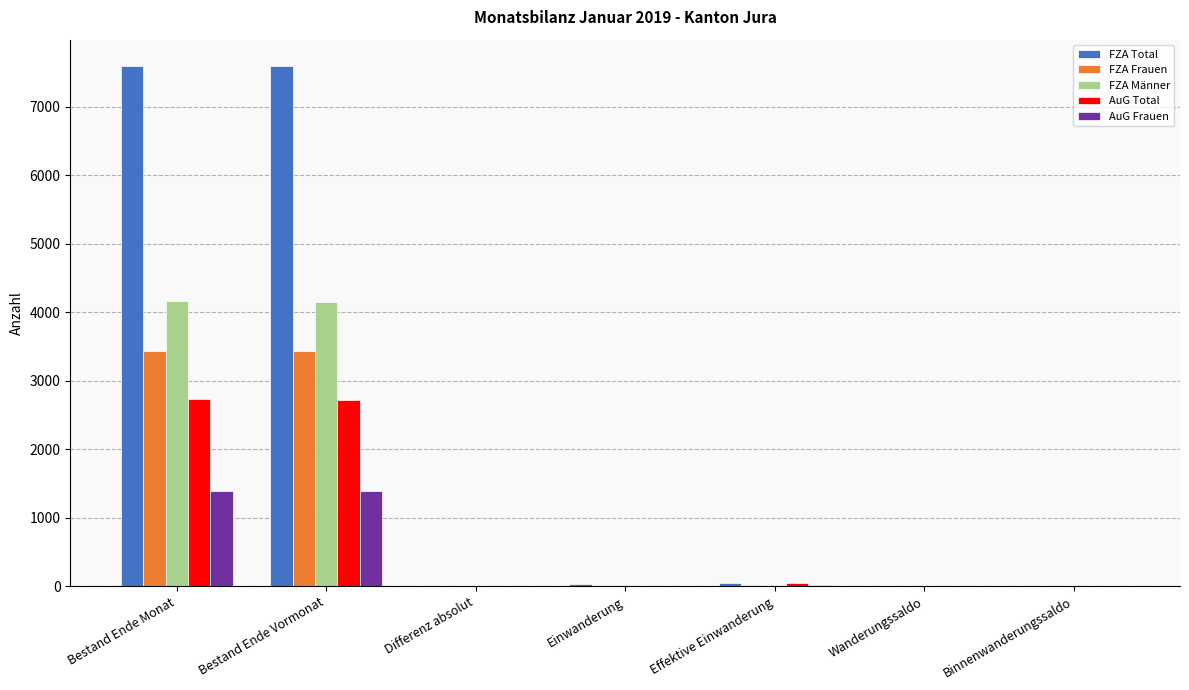

What is the total value across all series at Bestand Ende Vormonat?

19300